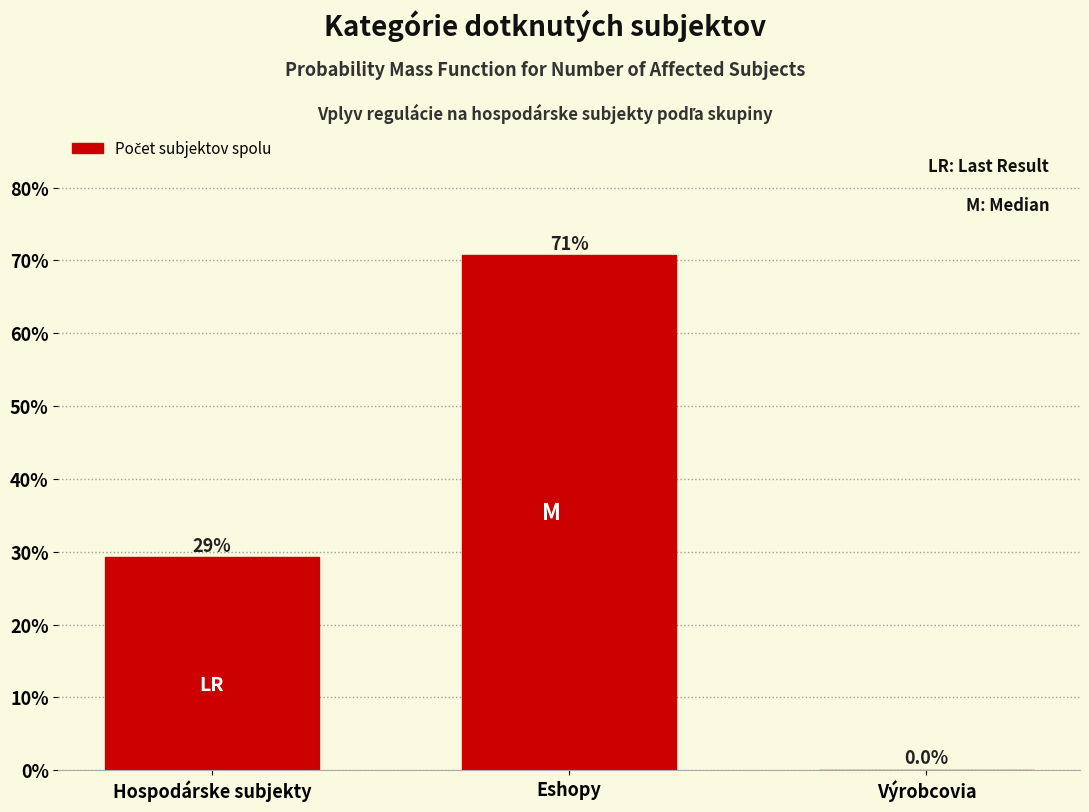

Which has a higher value, Eshopy or Výrobcovia?

Eshopy